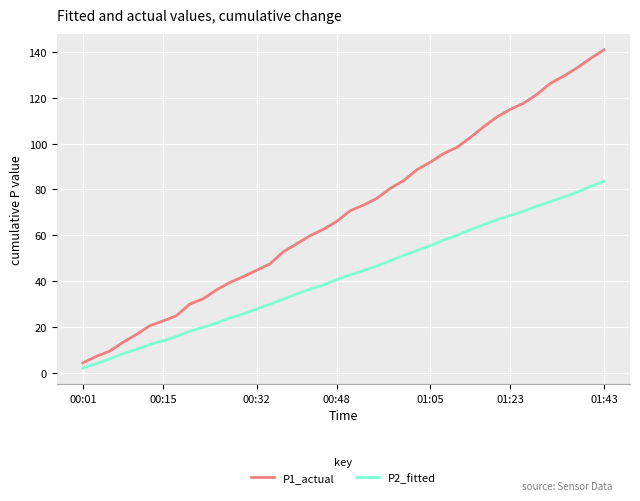

Is this an area chart (filled region under the line)?

No